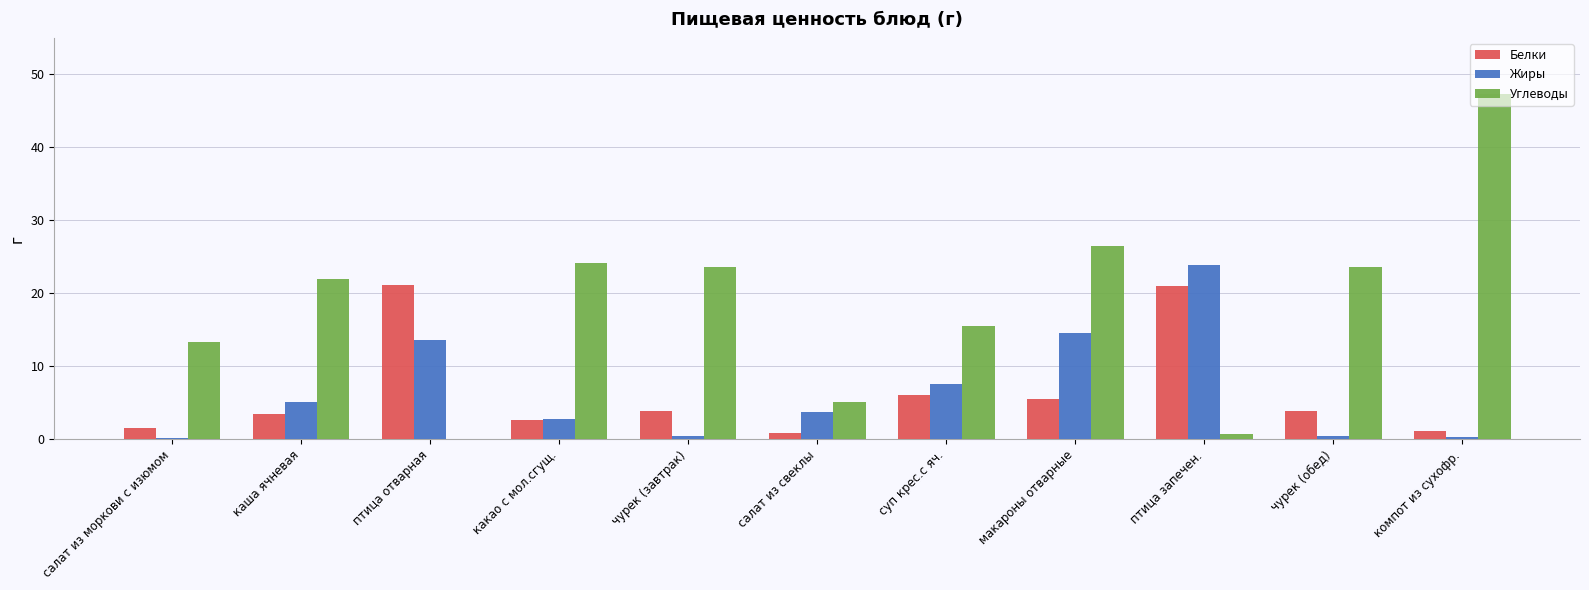

The value of Белки at салат из моркови с изюмом is 1.6. True or false?

True